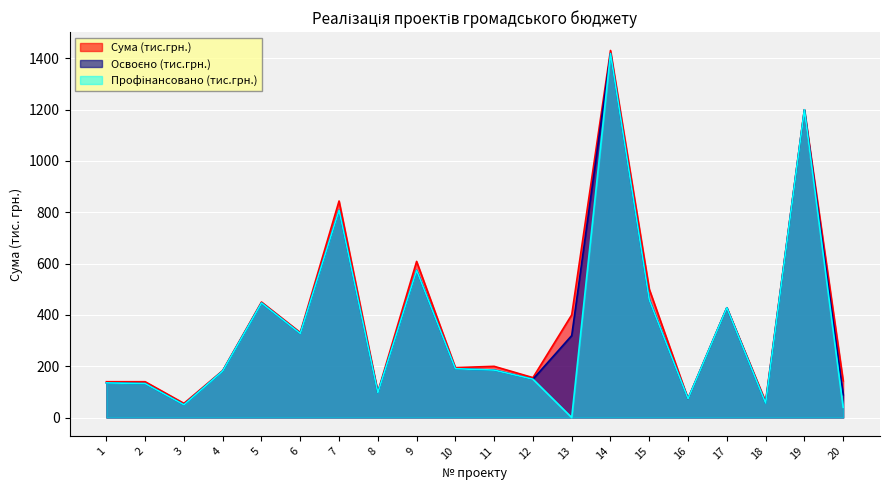

What is the sum of all Освоєно (тис.грн.) values?

7316.5